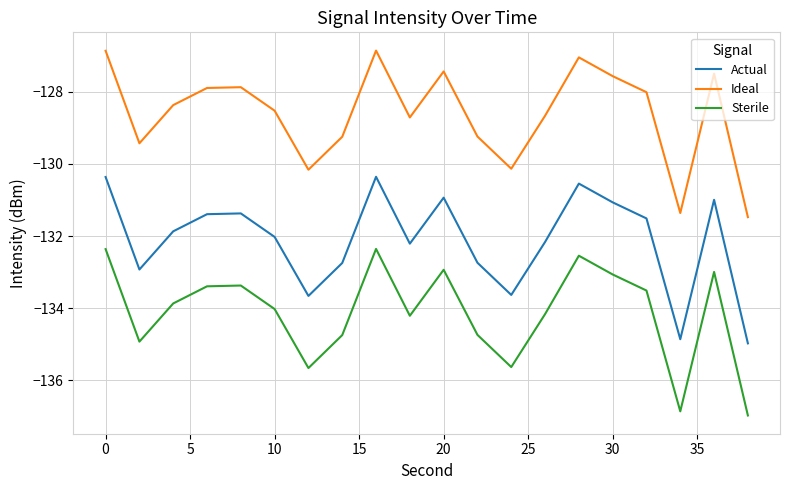

List the series in order of their overall mean, highest first.

Ideal, Actual, Sterile